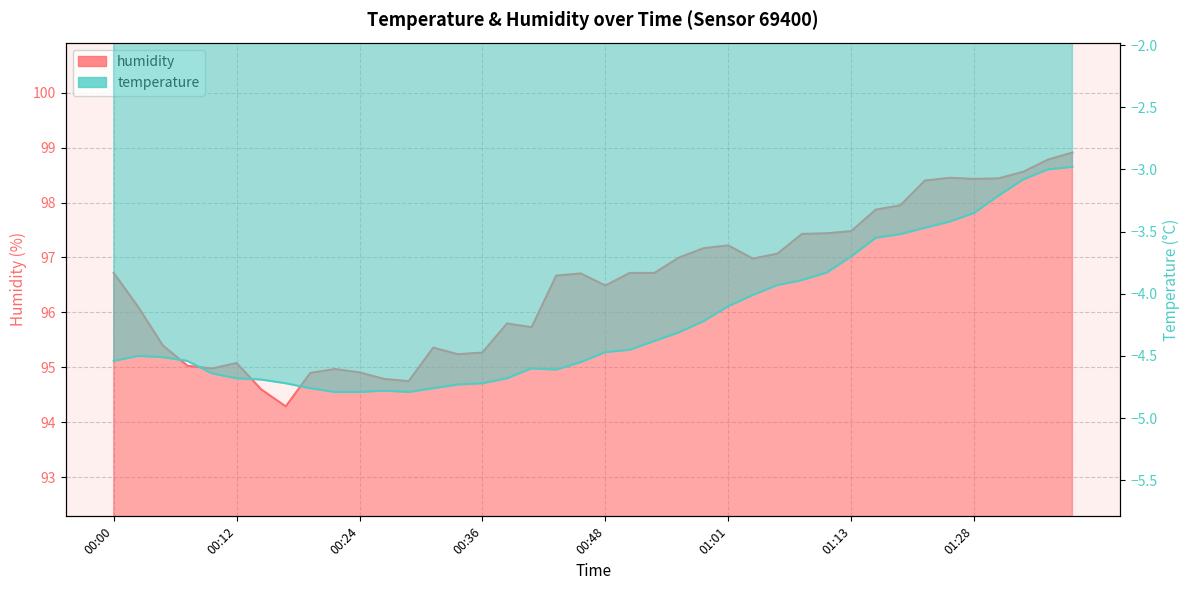

At how many categories does at least one series exceed 60?

40